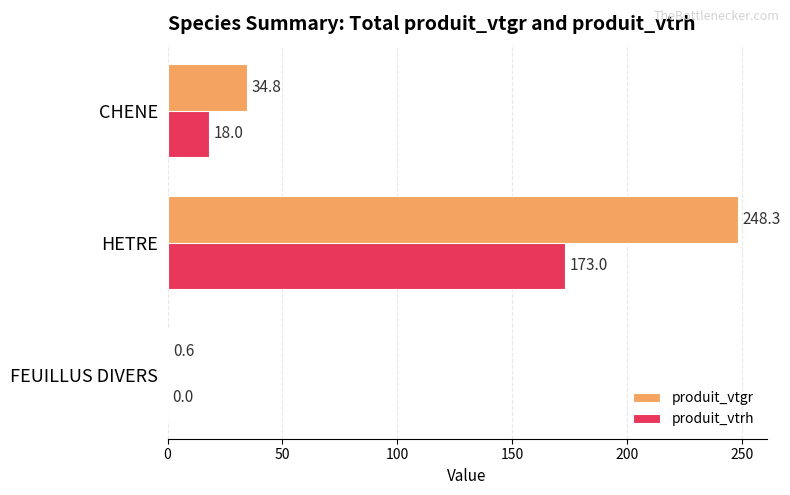

At which category is the sum across all series the highest?

HETRE